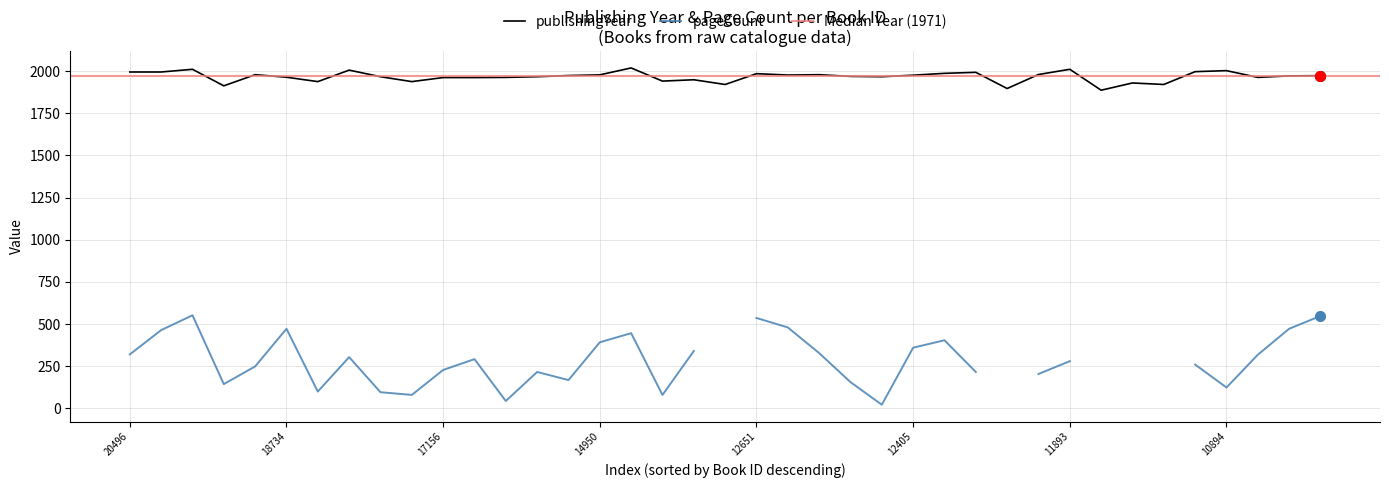

What is the sum of all values?

76670